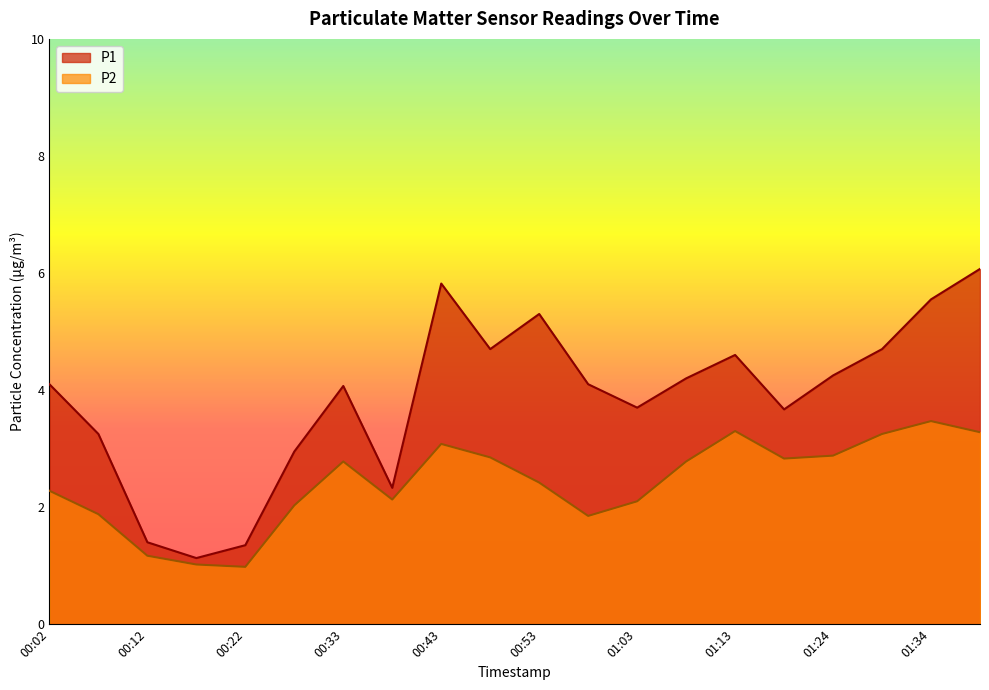

Count the number of categories in the chart.

20